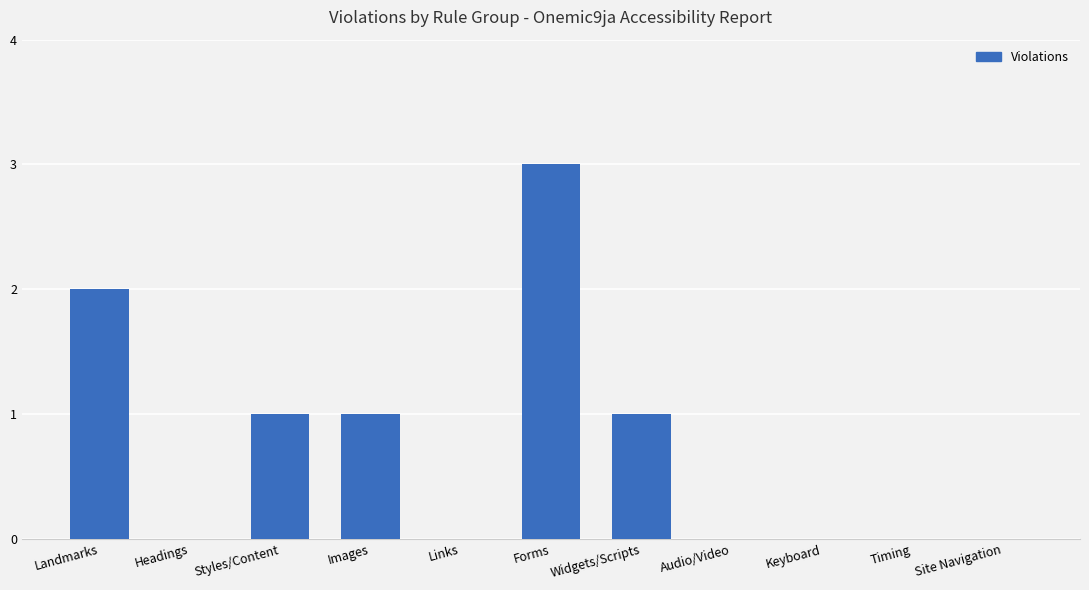

Reading left to right, extract all data points from this chart.

2	0	1	1	0	3	1	0	0	0	0